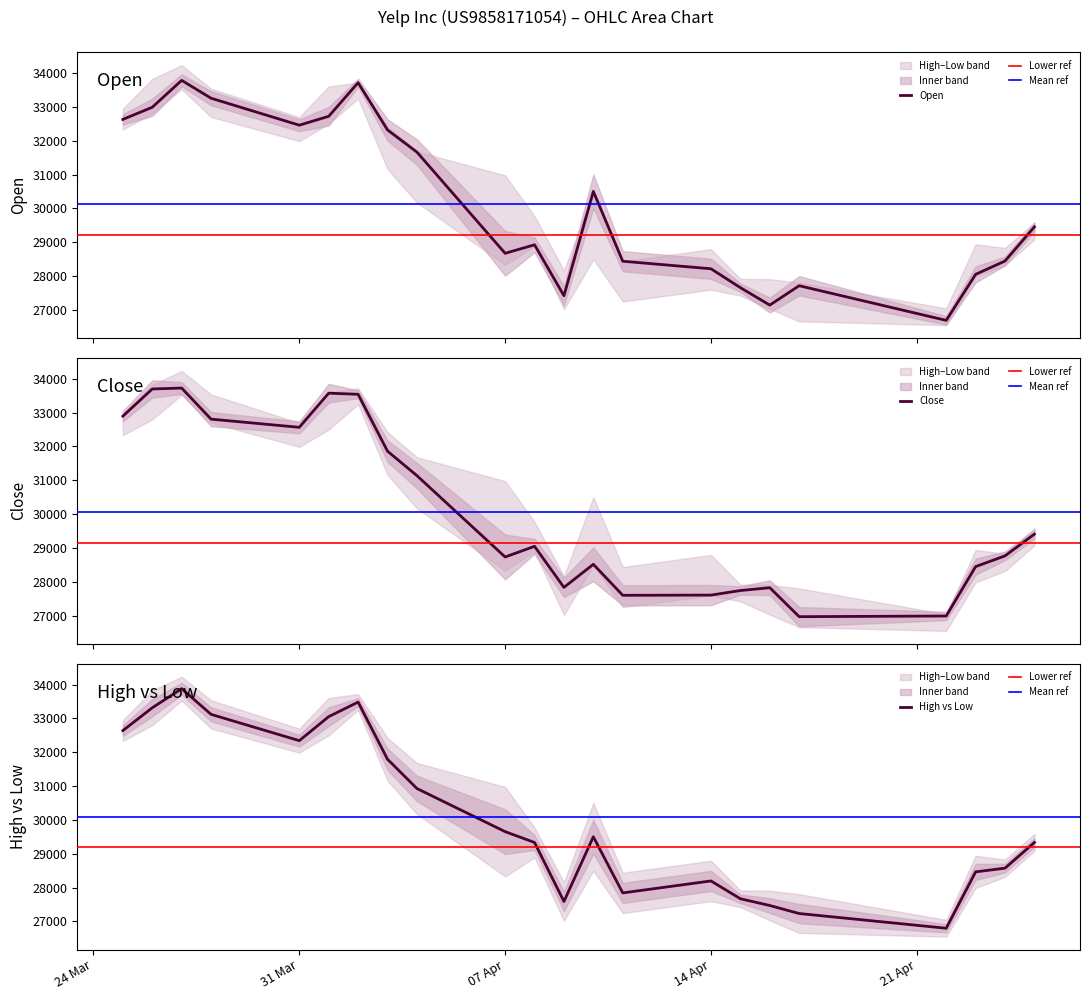

Which category has the highest value across all series?

27.03.2025